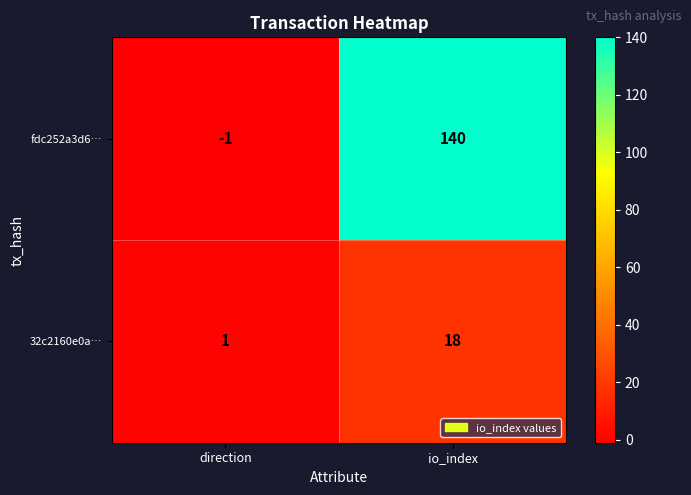

At how many categories does at least one series exceed 40?

1